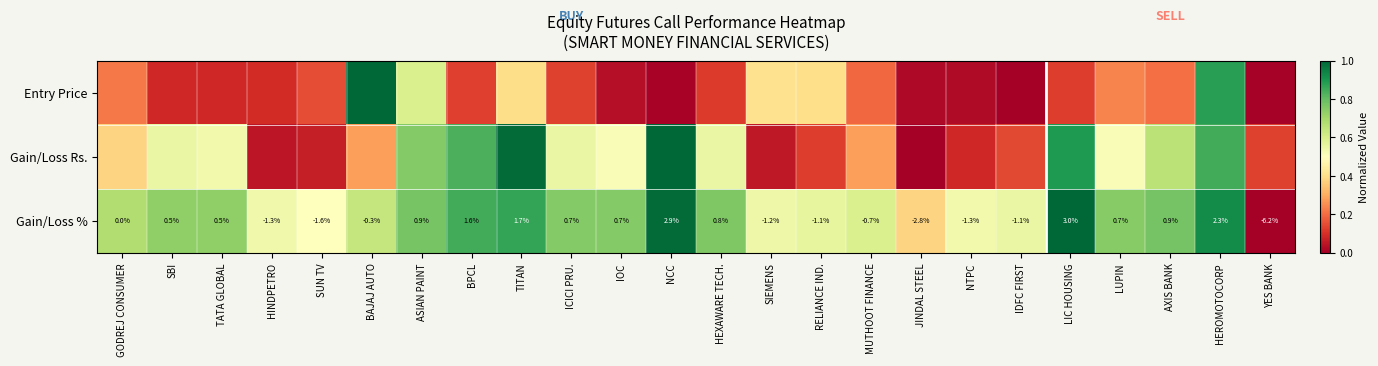

Which category has the highest value in the Gain/Loss % series?

LIC HOUSING